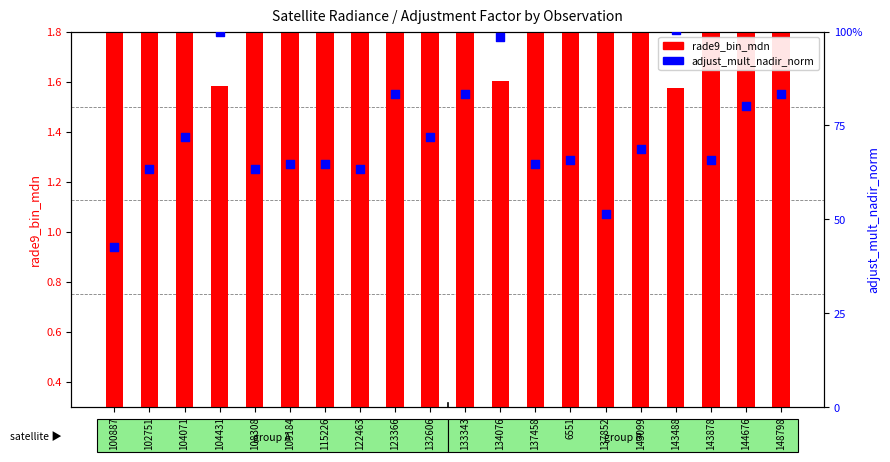

Which series has the largest total across all categories?

rade9_bin_mdn